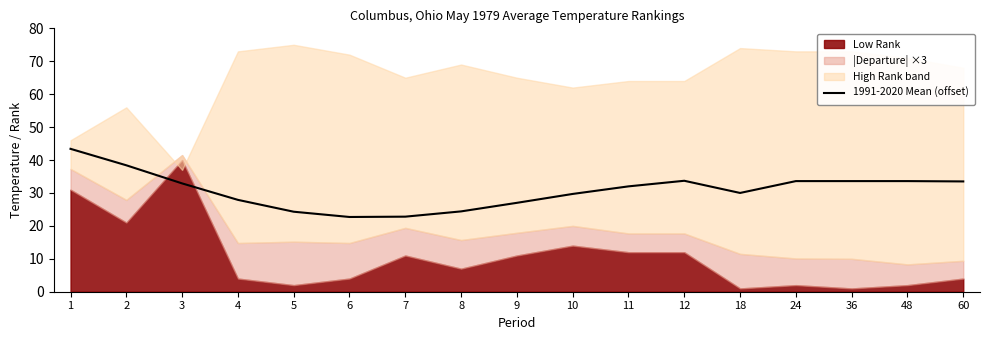

How many categories are shown in the chart?

17